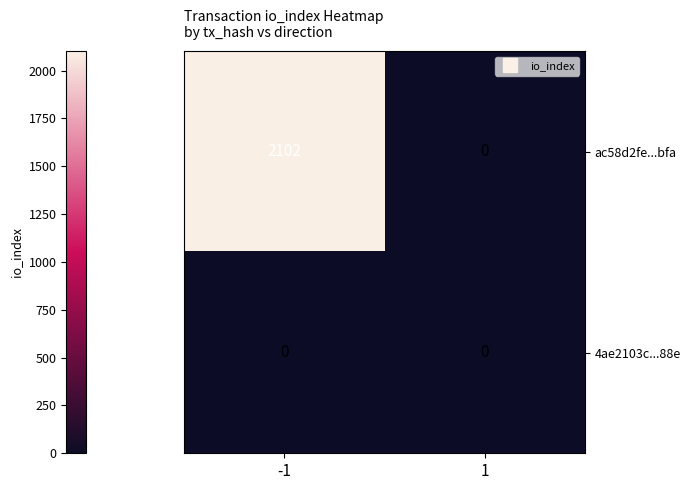

At how many categories does at least one series exceed 352?

1